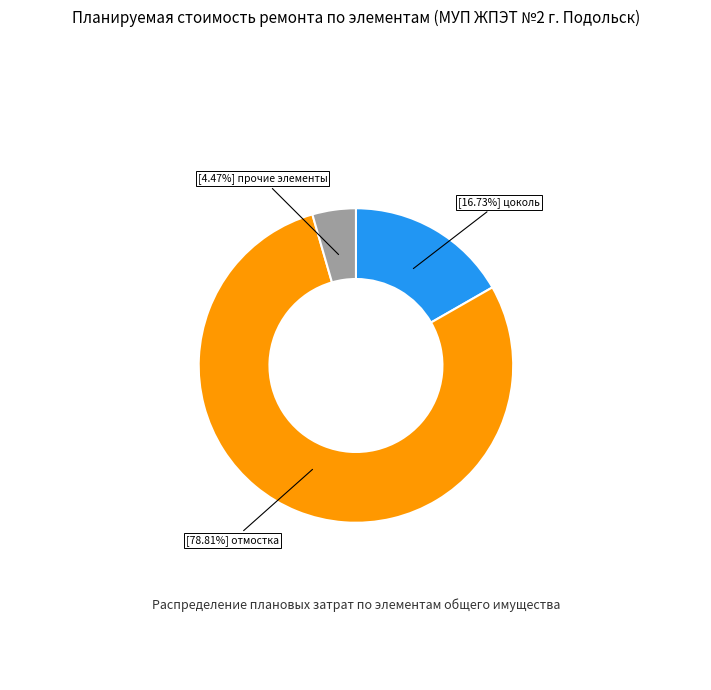

Does any single category account for the majority?

Yes